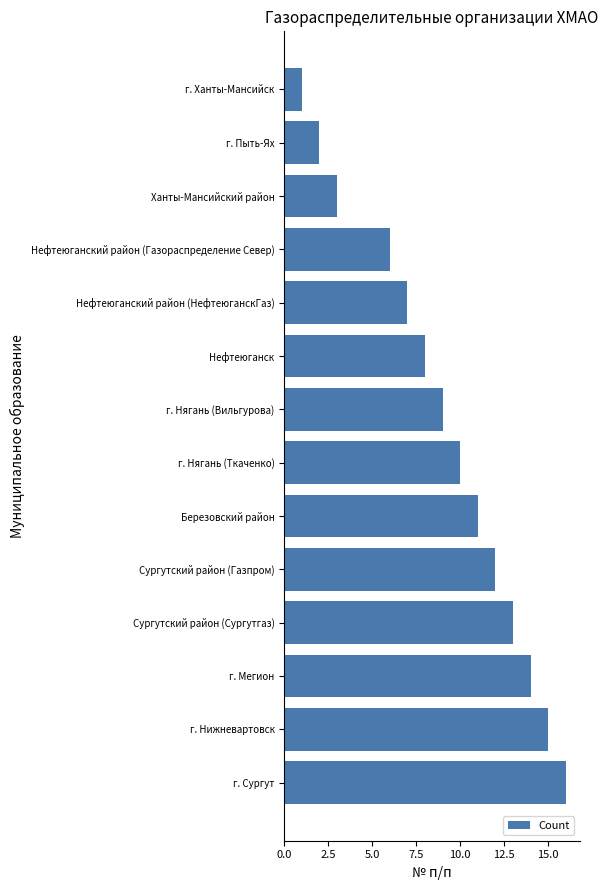

Reading bottom to top, extract all data points from this chart.

16	15	14	13	12	11	10	9	8	7	6	3	2	1